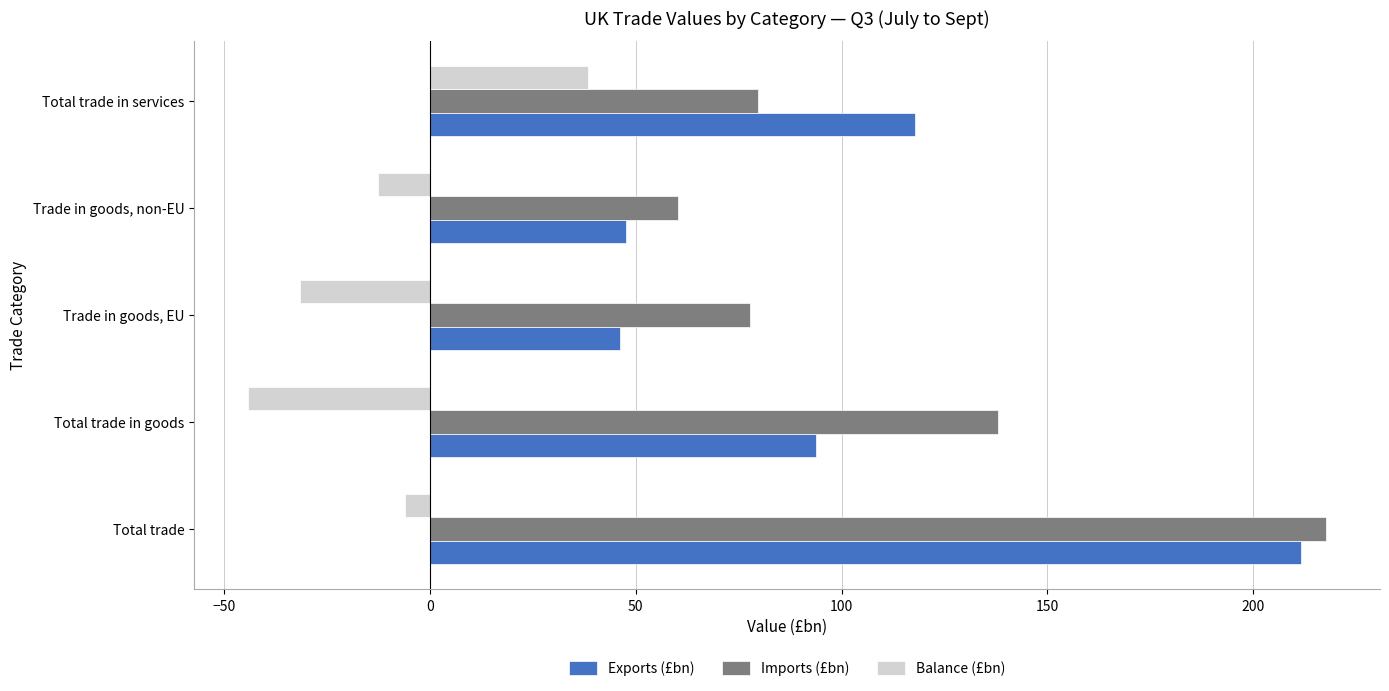

How many values in Balance (£bn) are above zero?

1